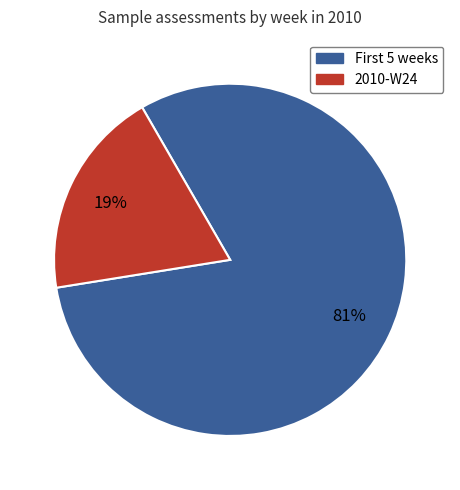

To the nearest percent, what is the average slice percentage?

50%